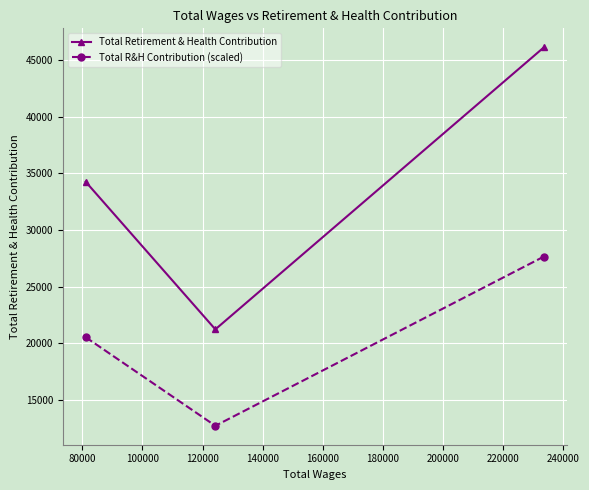

What is the value of the Total R&H Contribution (scaled) point at the 3rd from the left?

27661.8